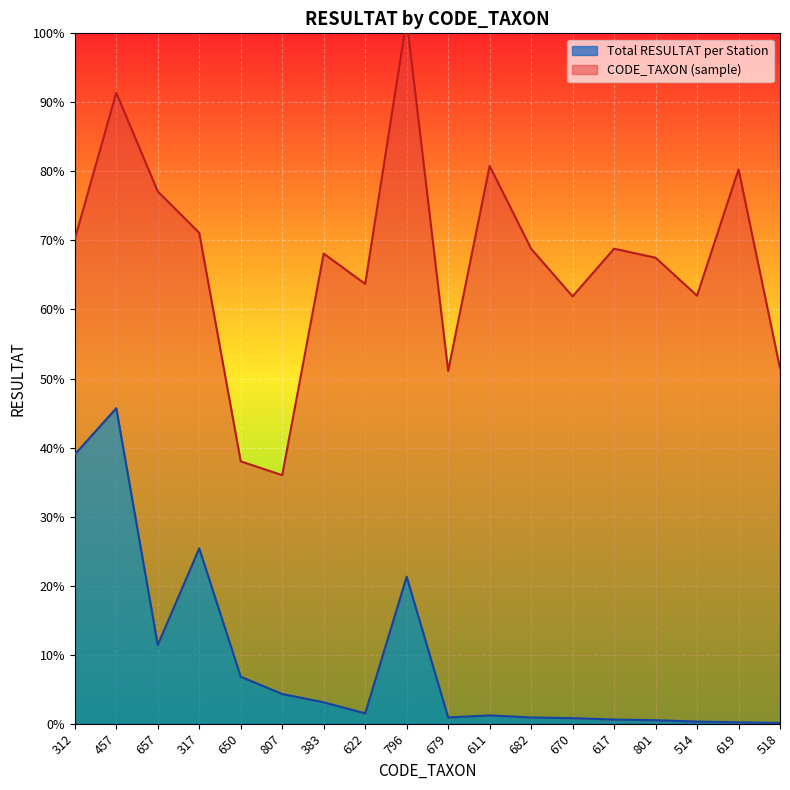

How many categories are shown in the chart?

18